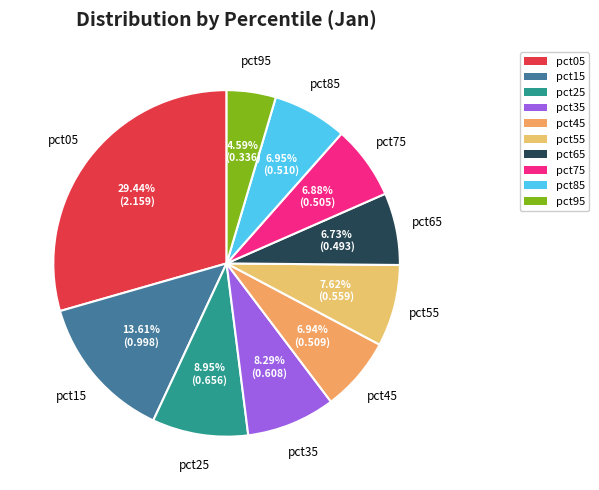

What percentage is the pct05 slice, to the nearest percent?

29%